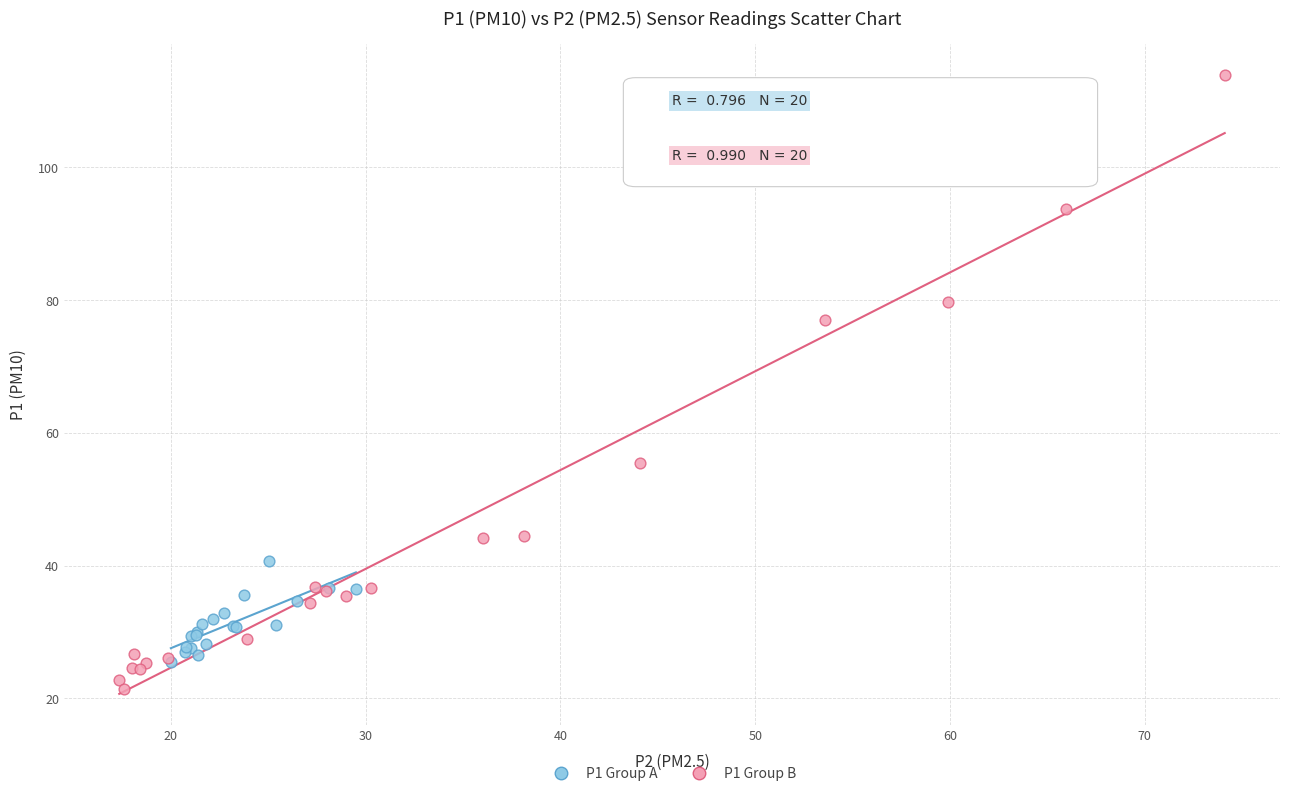

Which series has the widest spread of Y values?

P1 Group B